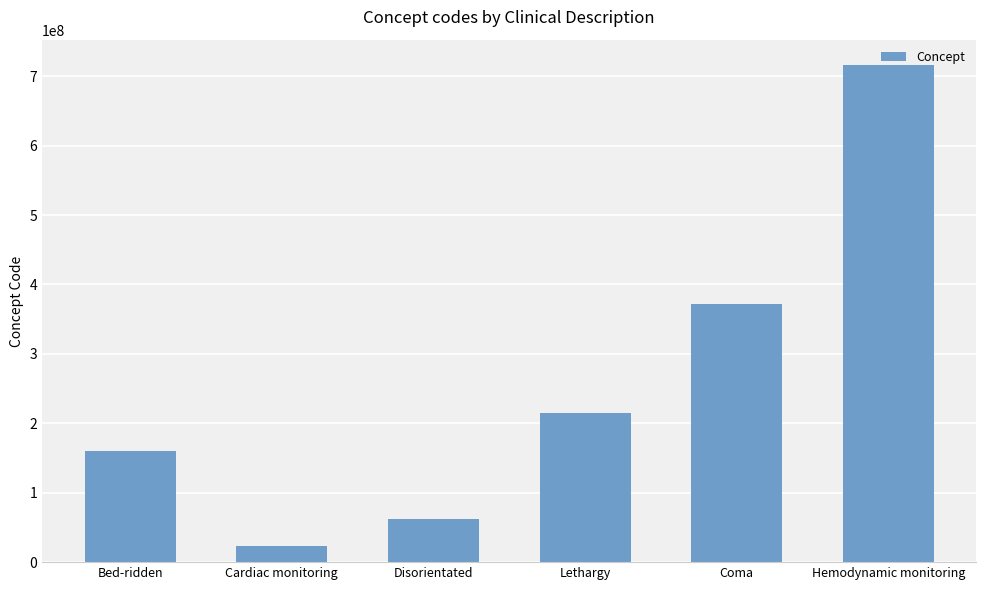

What is the maximum value shown in the chart?

716777001